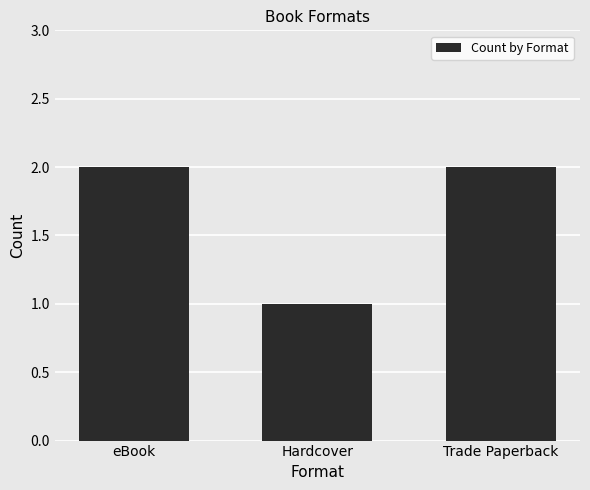

Reading right to left, extract all data points from this chart.

2	1	2